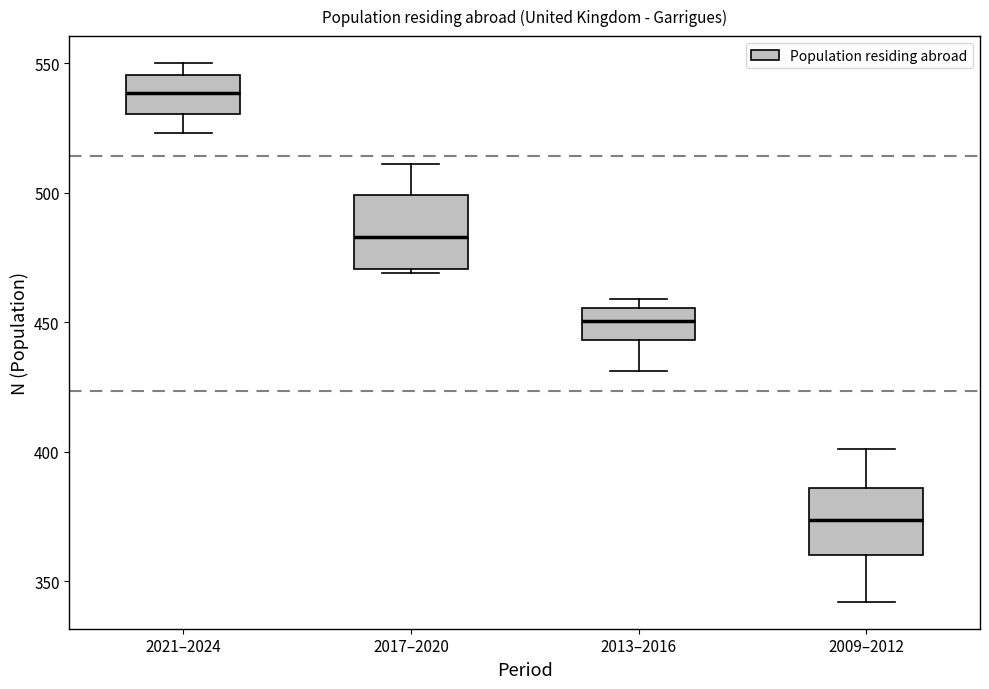

Reading left to right, transcribe this box plot: for each box, give where its median line is, the range the box spans, and where its two whiskers end, as read against the y-axis. The values are not printed on the chart, so give them approximately, as read against the axis.

2021–2024: median 540, box 530 to 545, whiskers 525 to 550
2017–2020: median 485, box 470 to 500, whiskers 470 to 510
2013–2016: median 450, box 445 to 455, whiskers 430 to 460
2009–2012: median 375, box 360 to 385, whiskers 340 to 400